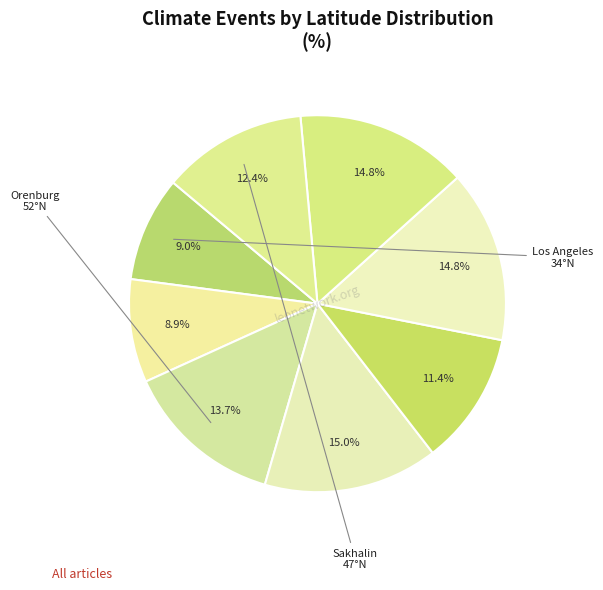

How many slices are in this pie chart?

8